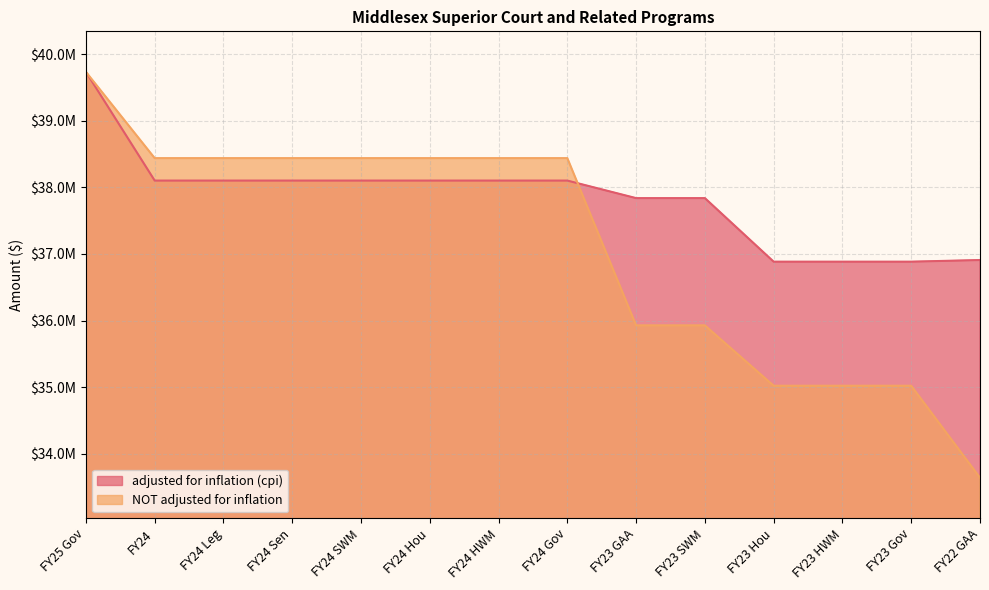

What is the difference between the maximum and second lowest values in the adjusted for inflation (cpi) series?

2849008